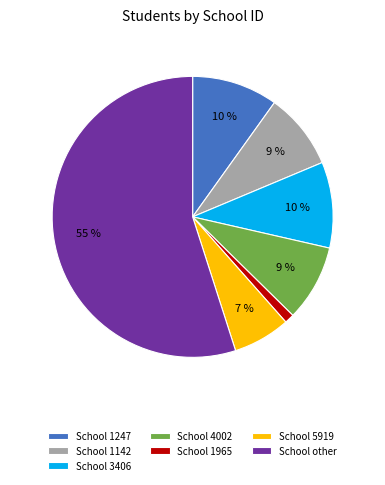

To the nearest percent, what is the average slice percentage?

14%